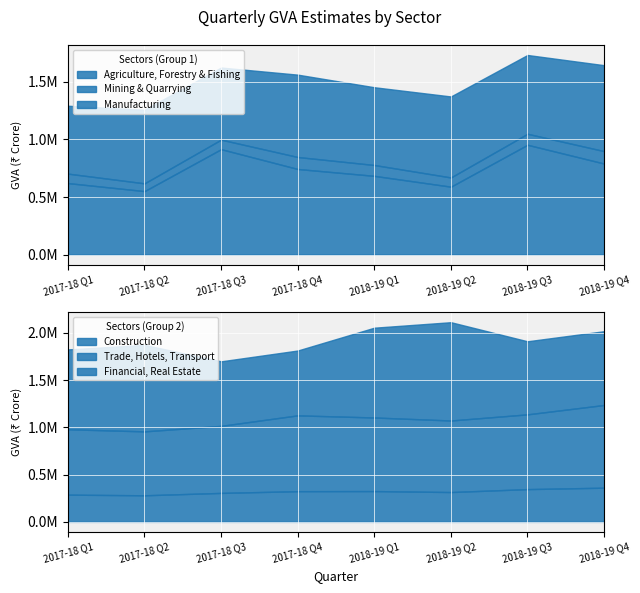

At 2018-19 Q3, list the series in order from largest to smallest.

Agriculture, Forestry & Fishing, Trade, Hotels, Transport, Financial, Real Estate, Manufacturing, Construction, Mining & Quarrying